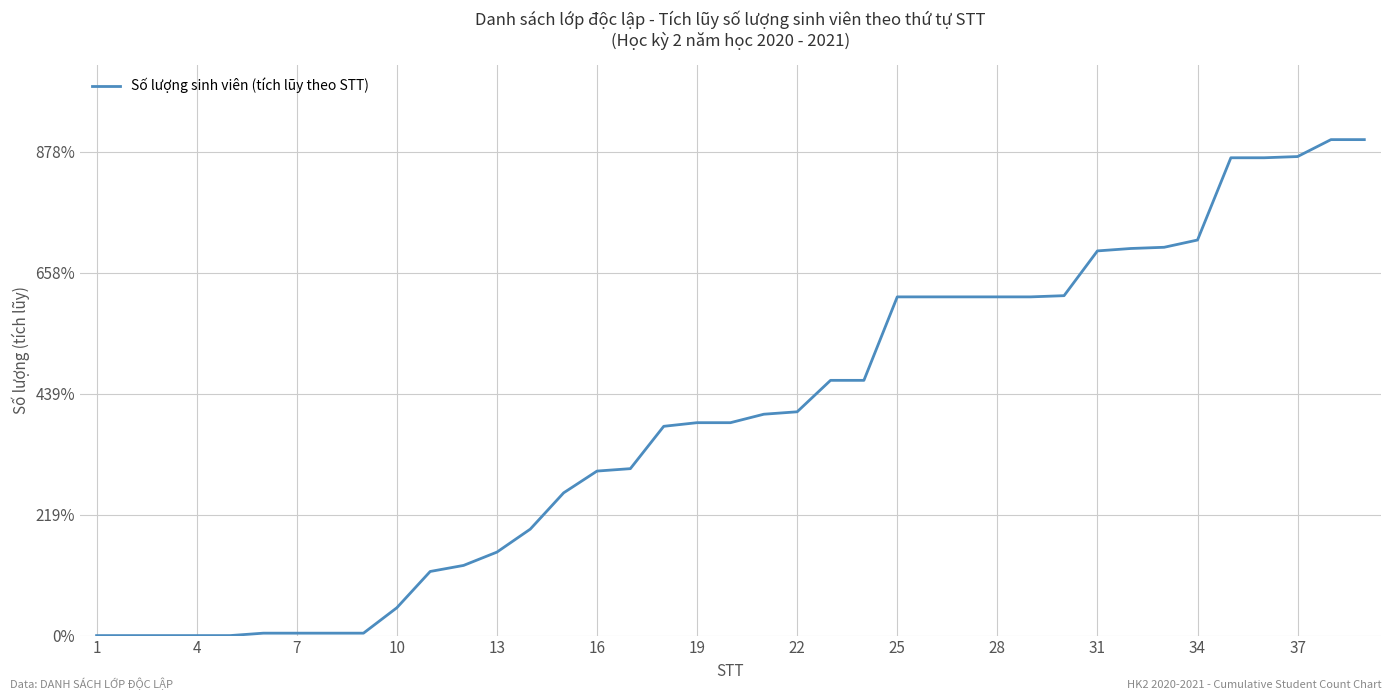

Does the chart display data point markers on the line(s)?

No